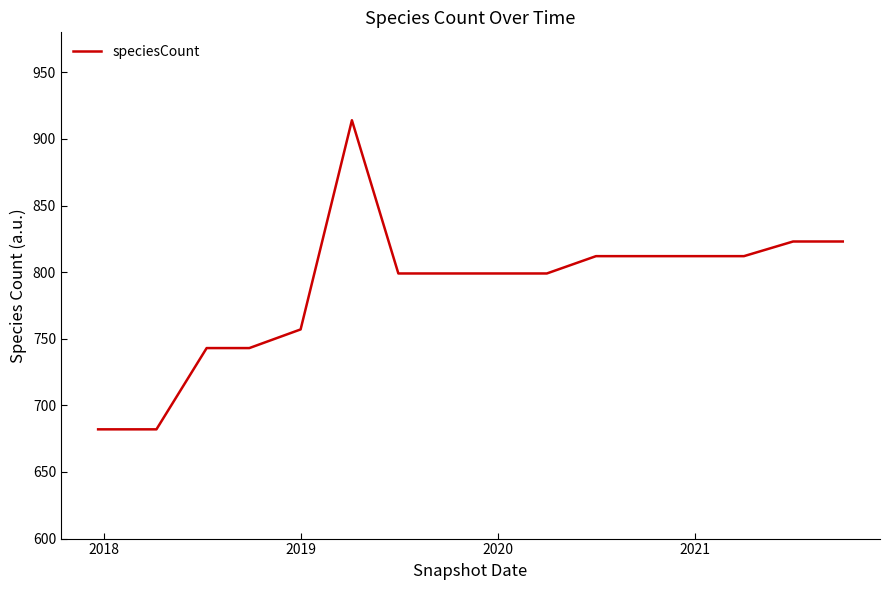

What is the maximum value shown in the chart?

914